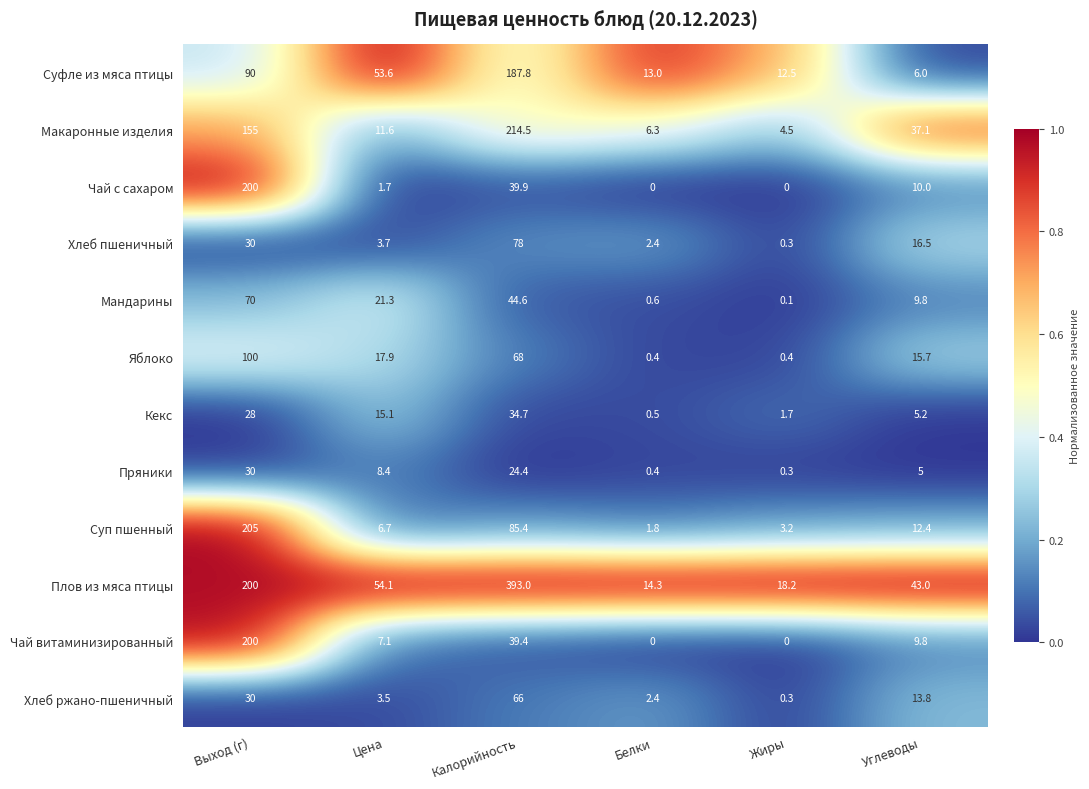

The Яблоко series shows 26.6 at Цена. True or false?

False